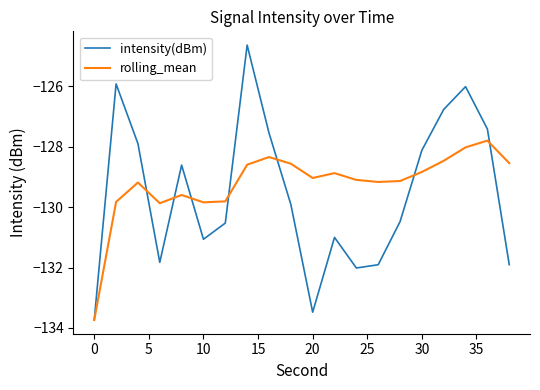

Which series has the widest spread of values?

intensity(dBm)